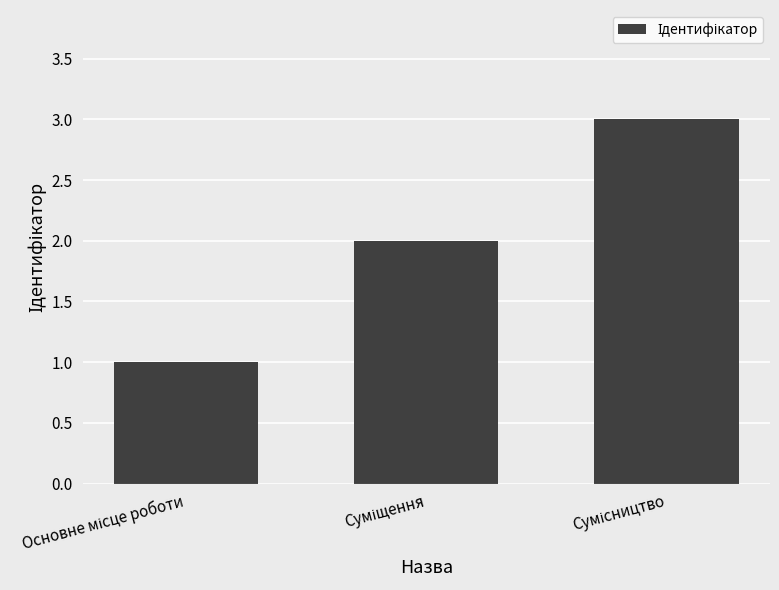

What is the greatest value displayed?

3